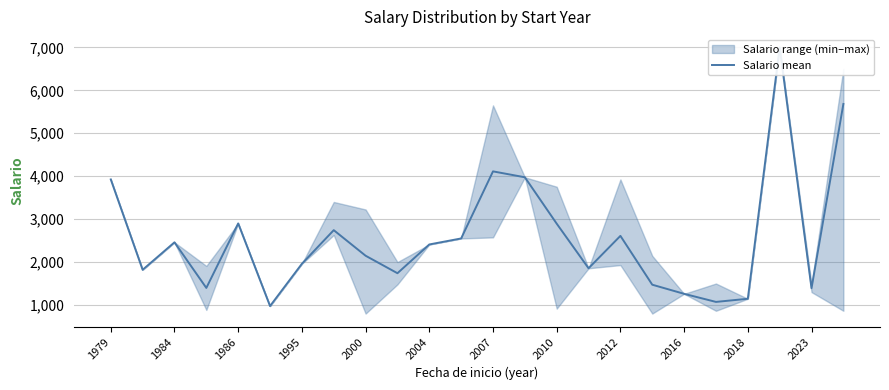

How many points are higher than both their immediate neighbors (excluding endpoints)?

6